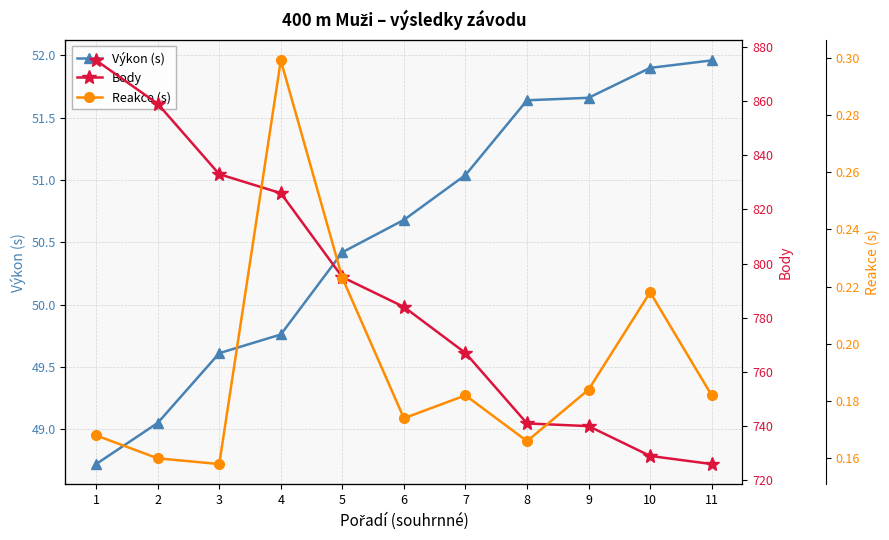

Where is Výkon (s) nearest to the value 50?

4